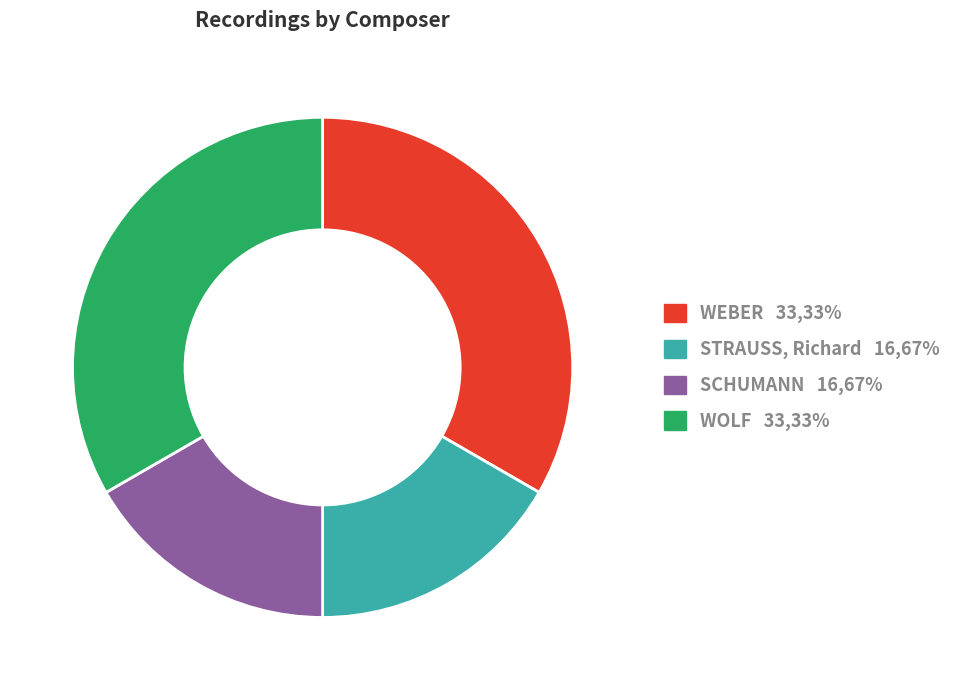

Is there a majority slice in this chart?

No